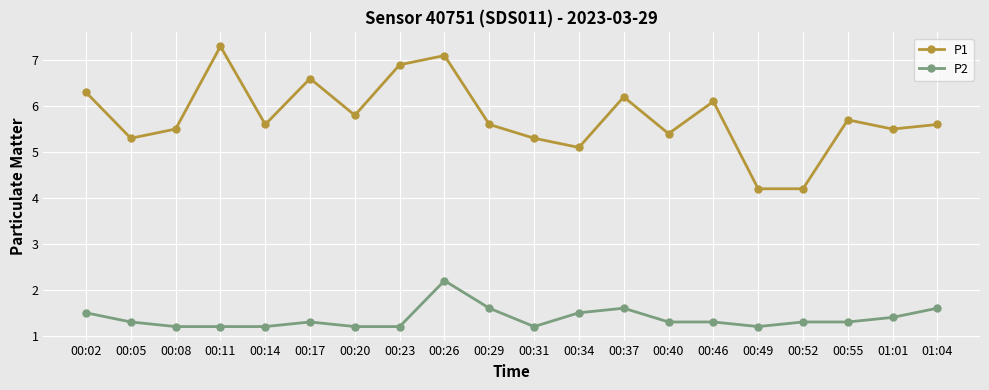

Rank the series at 00:17 from highest to lowest value.

P1, P2